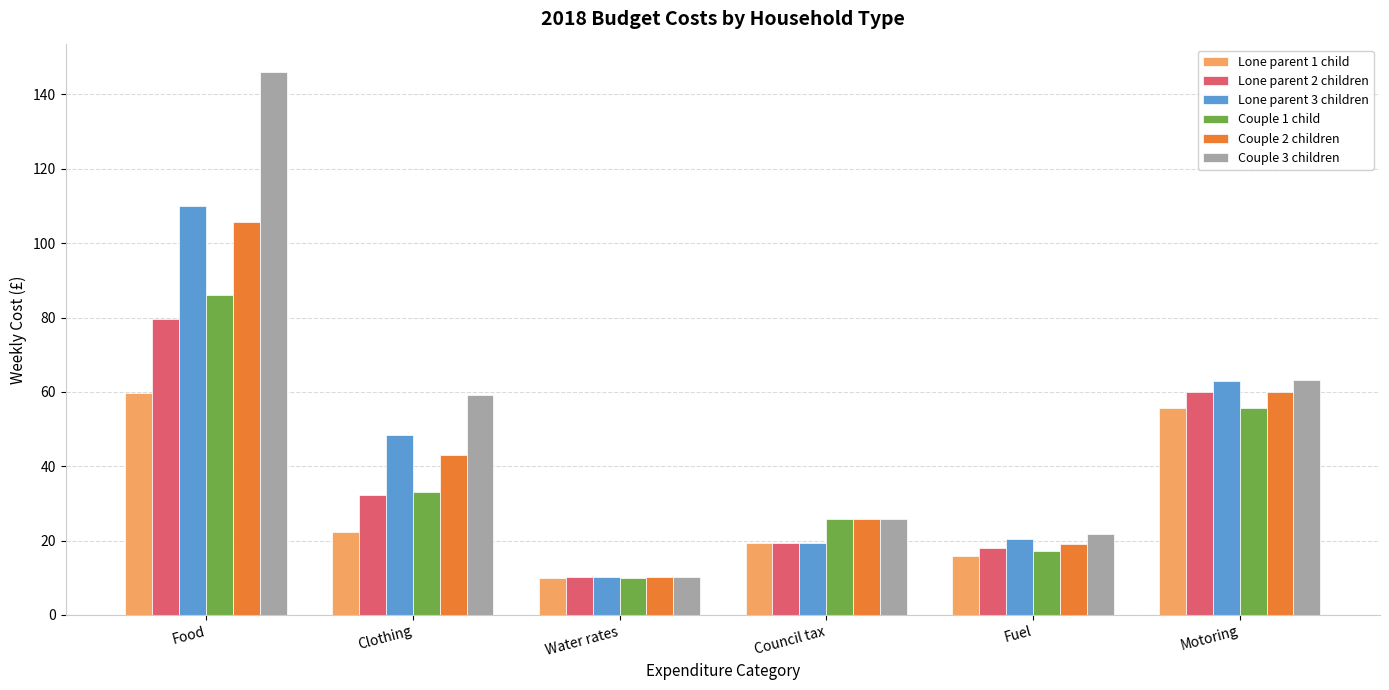

What is the difference between the highest and lowest values at Food?

86.4